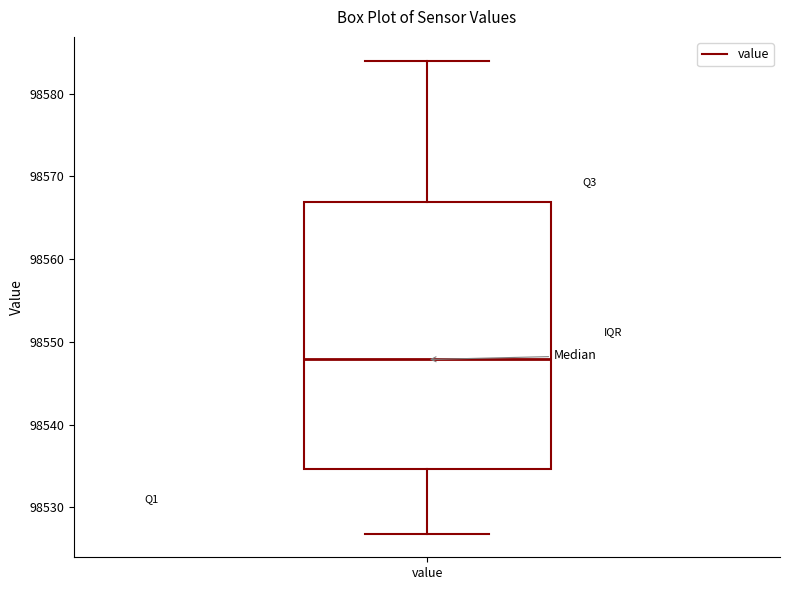

Transcribe this box plot: give where the median line is, the range the box spans, and where the two whiskers end, as read against the y-axis. The values are not printed on the chart, so give them approximately, as read against the axis.

median 98548, box 98535 to 98567, whiskers 98527 to 98584